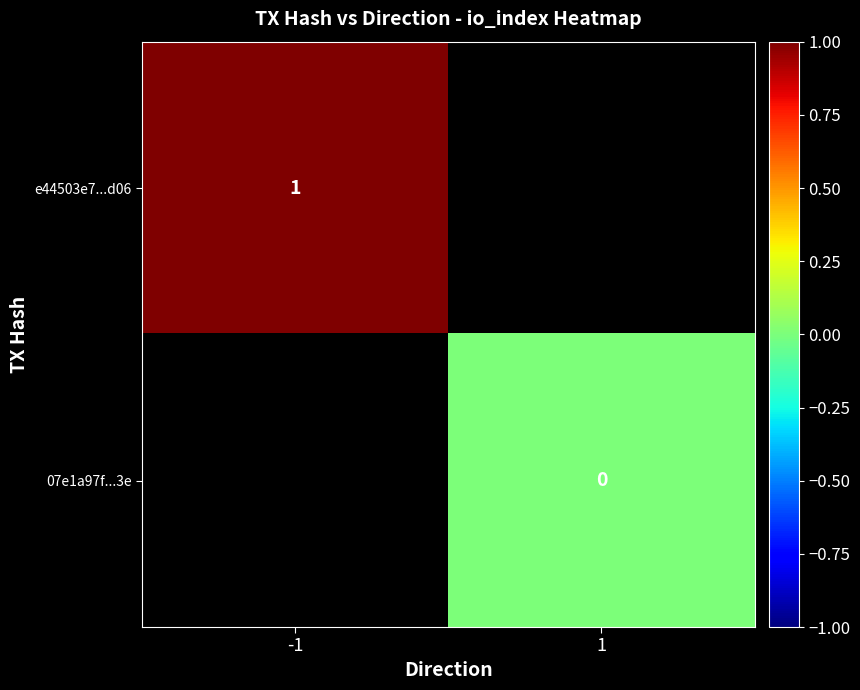

The e44503e7...d06 series shows 1 at -1. True or false?

True